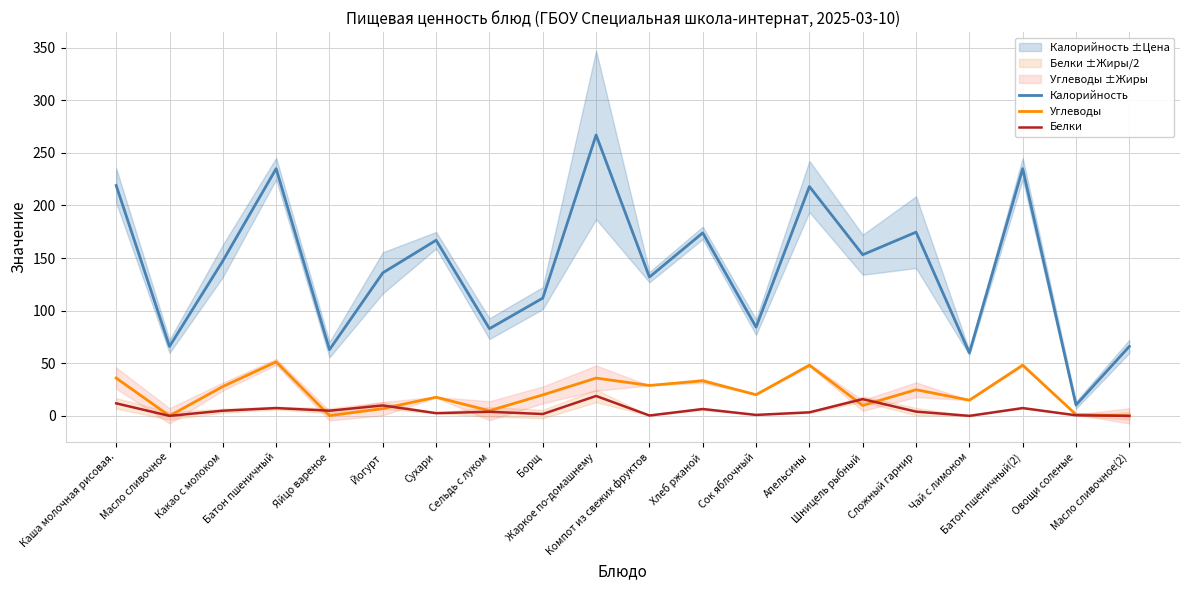

Does the chart have visible grid lines?

Yes